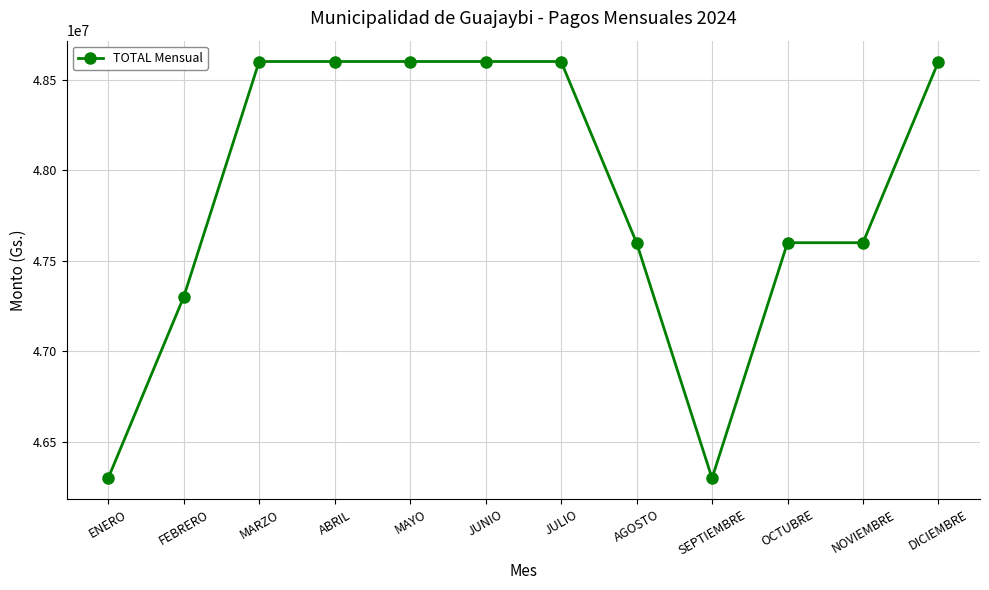

True or false: the data shows 83718563 at FEBRERO.

False